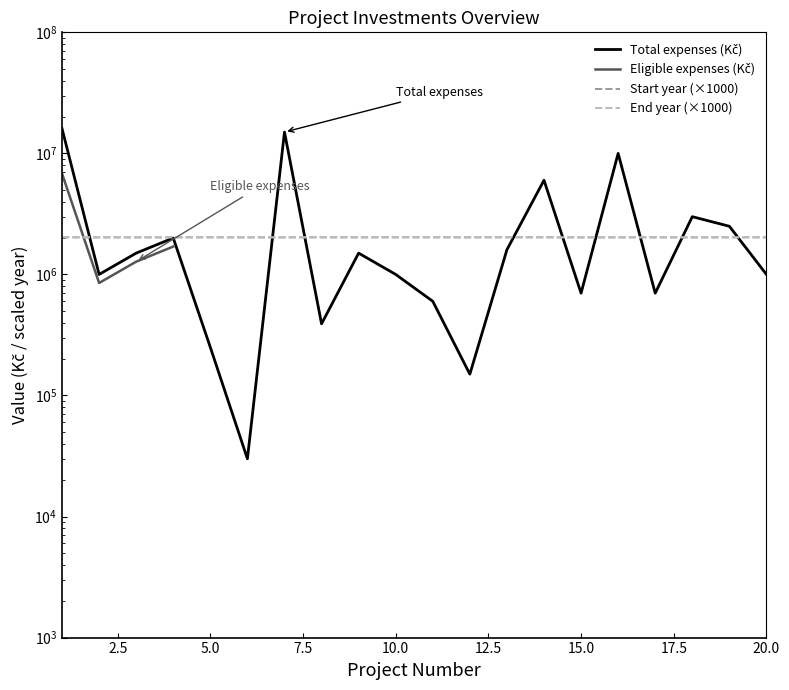

What is the difference between the maximum and minimum values in the Total expenses (Kč) series?

15970000.0